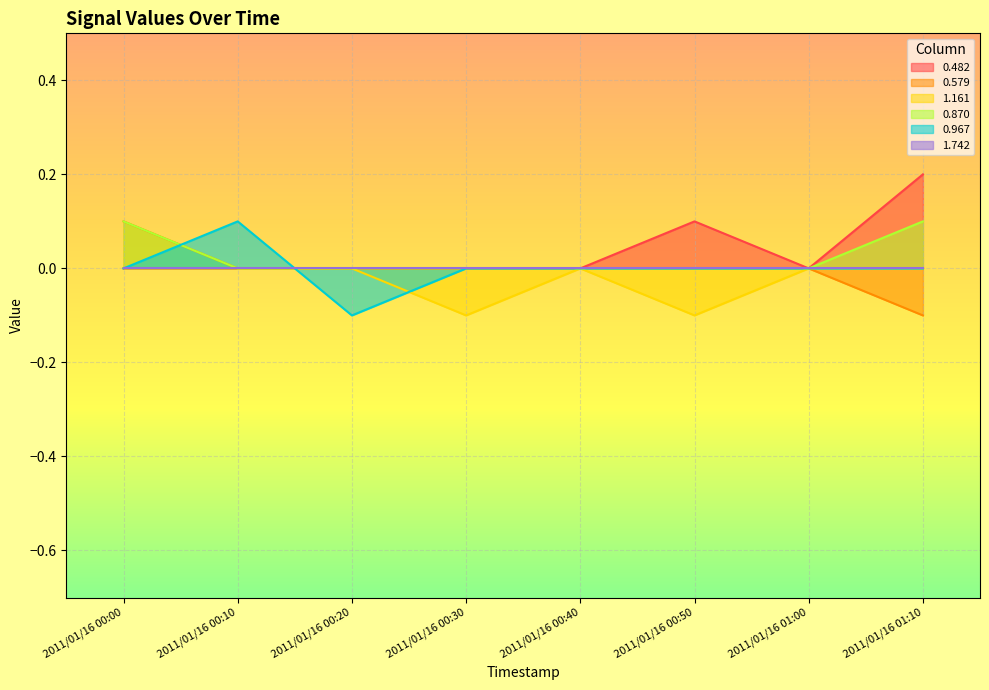

In 0.482, how many points are higher than both neighbors (excluding endpoints)?

1